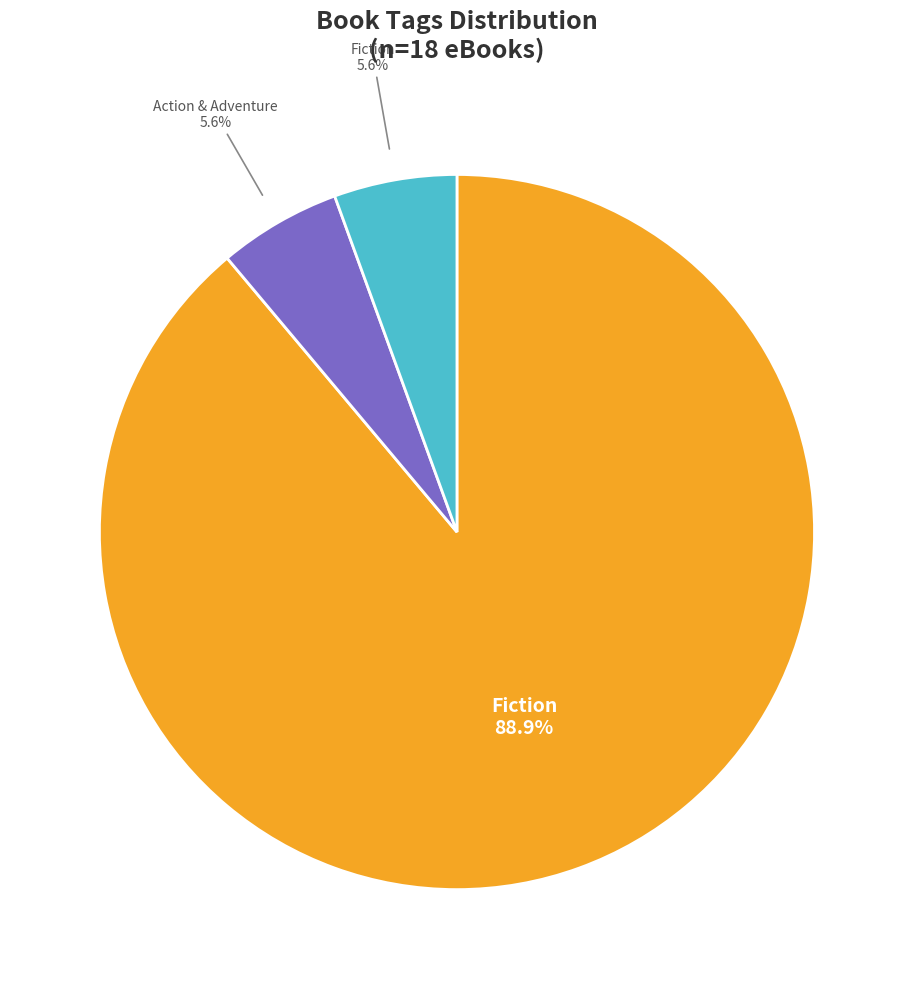

Is there any slice that represents more than half of the pie?

Yes